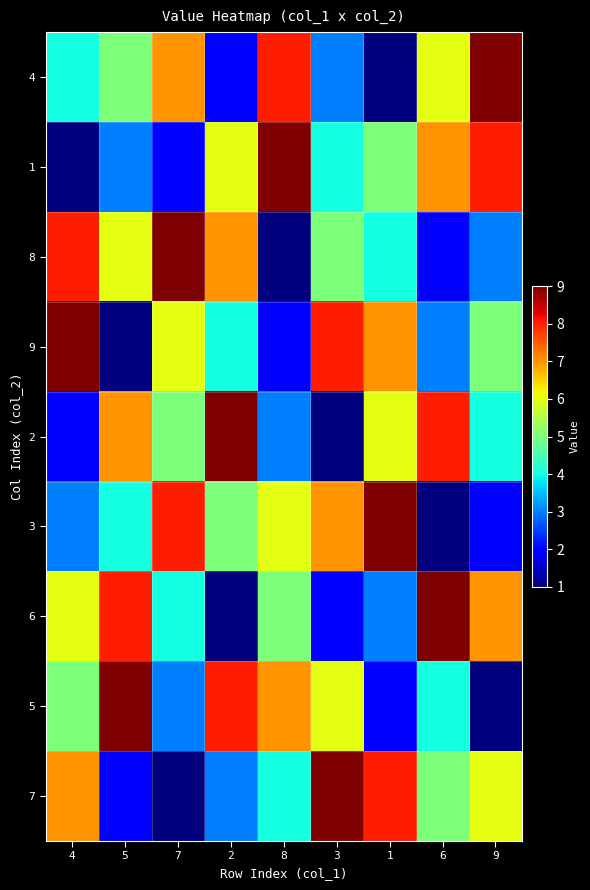

What is the total value across all series at 6?

45